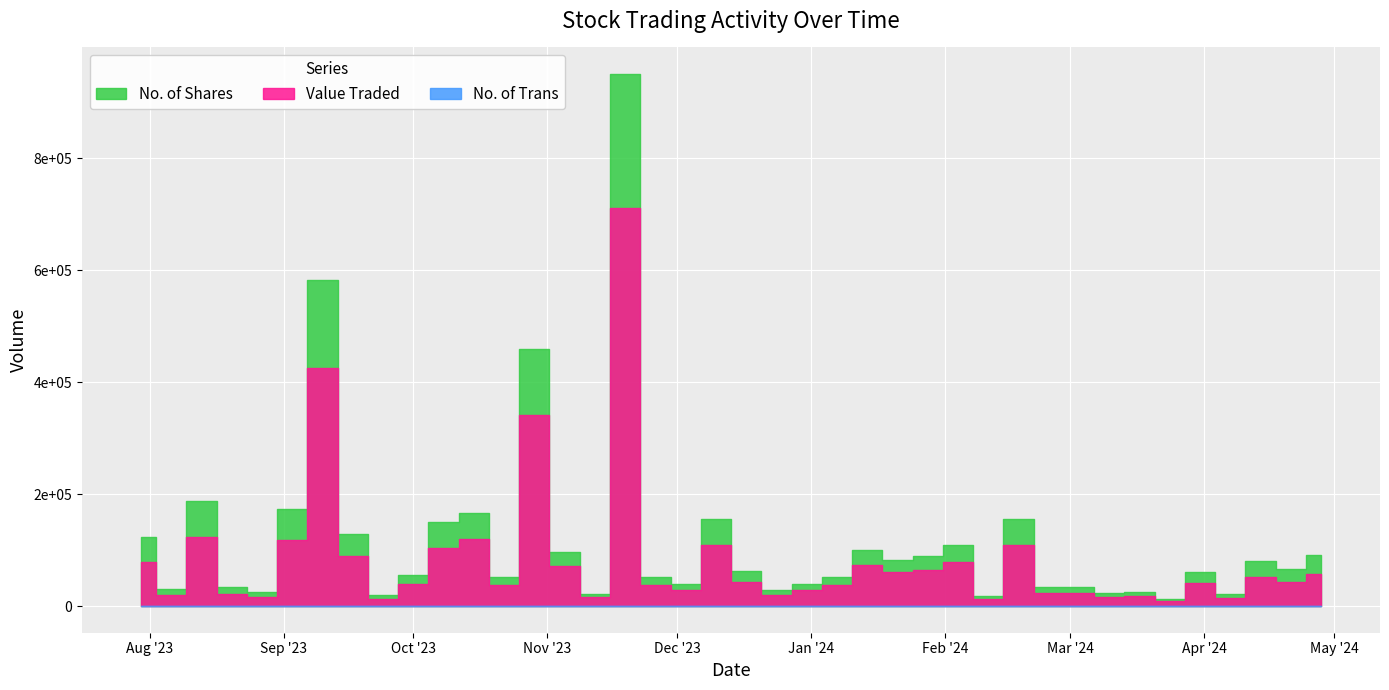

Is it true that No. of Shares equals 8971 at 24/03/2024?

False